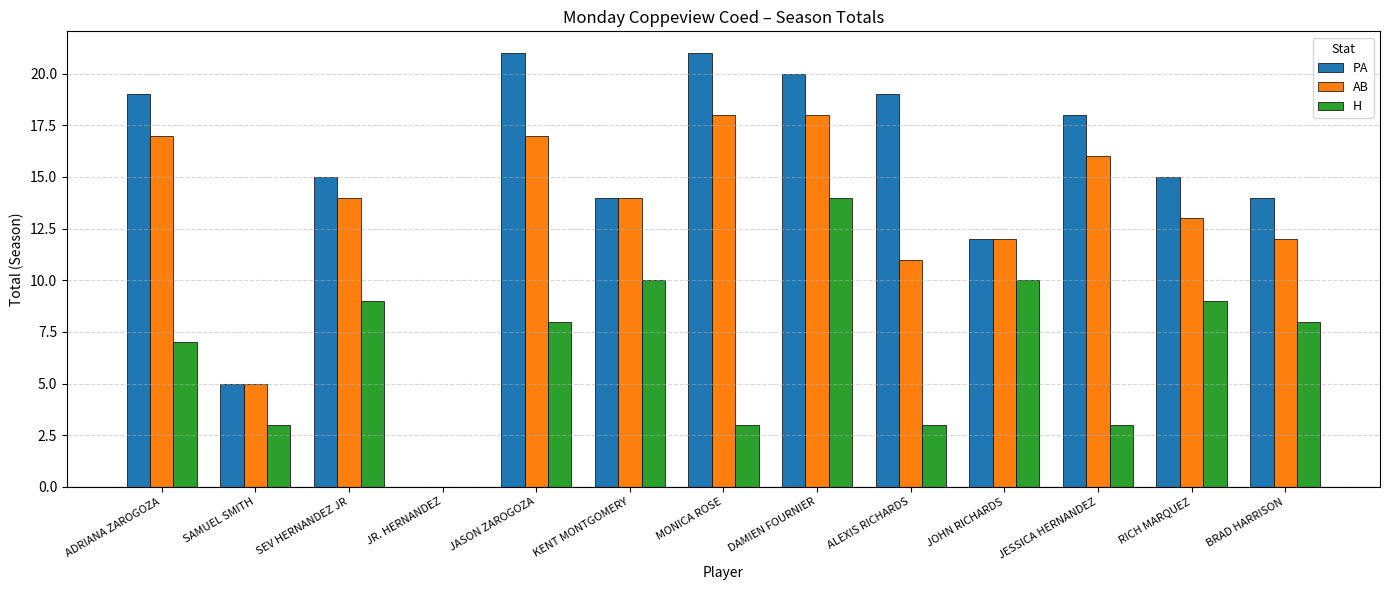

Which series changed the most between SEV HERNANDEZ JR and JR. HERNANDEZ?

PA